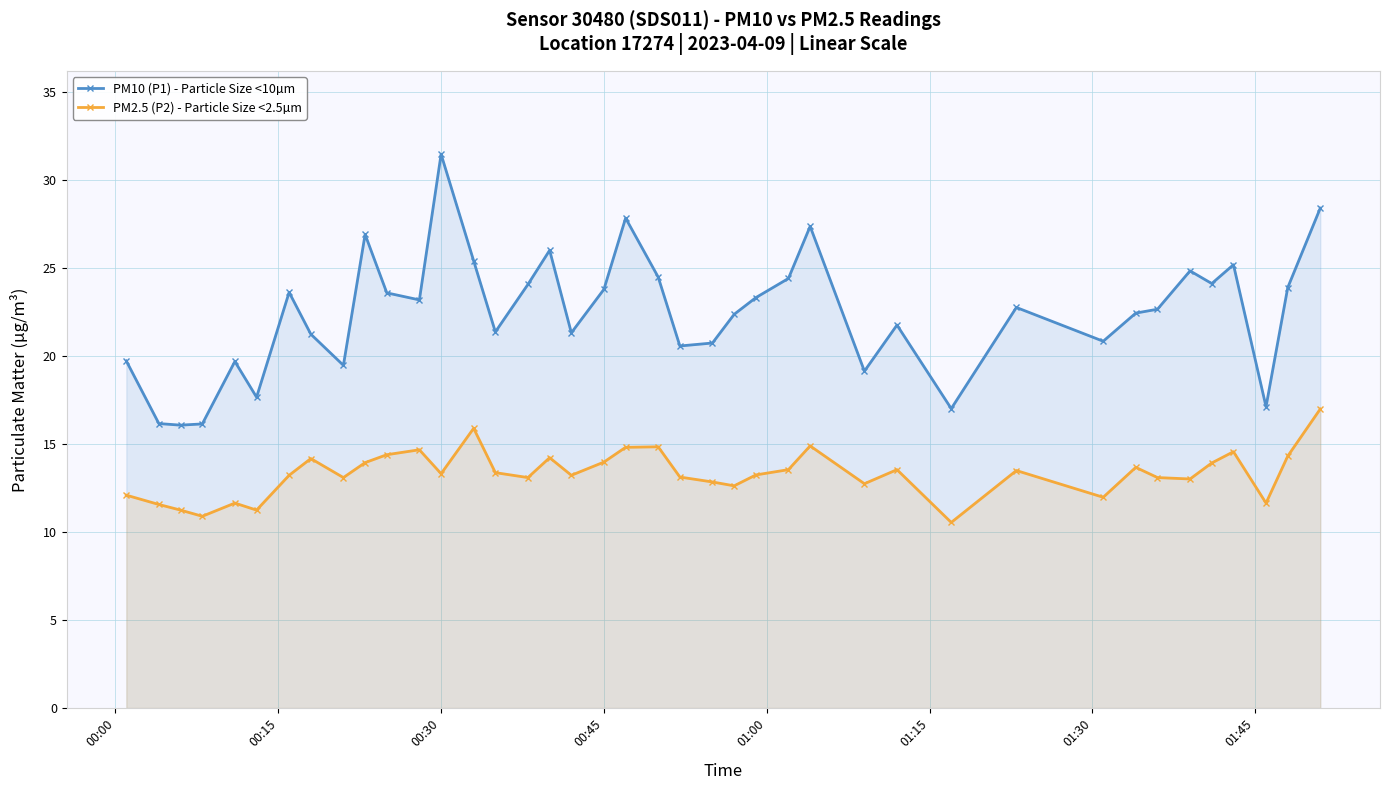

What is the sum of all PM2.5 (P2) - Particle Size <2.5µm values?

533.0